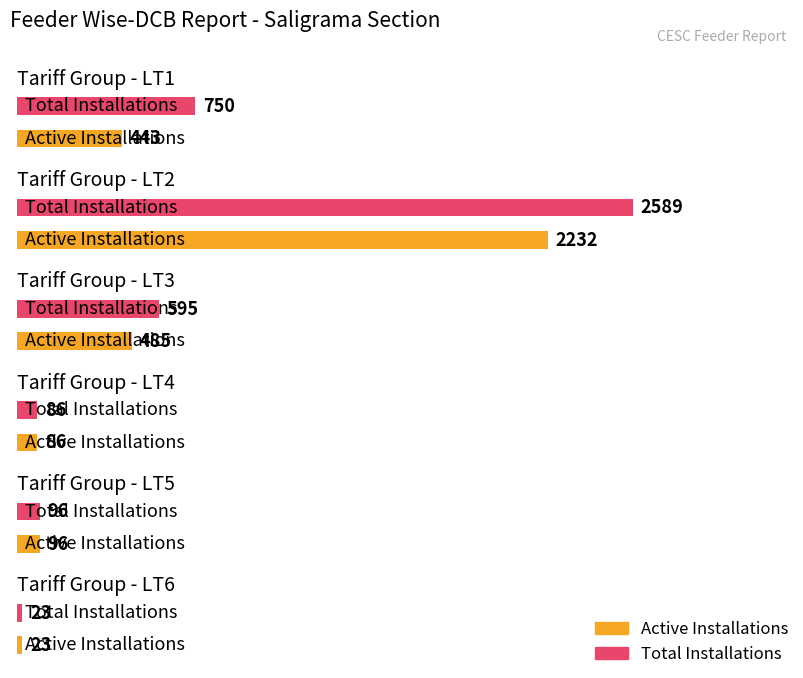

What is the highest value of the Total Installations series?

2589